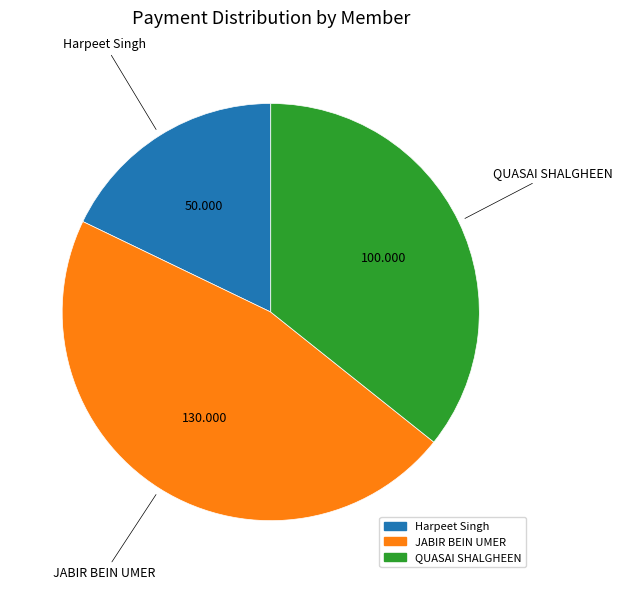

Is there a majority slice in this chart?

No